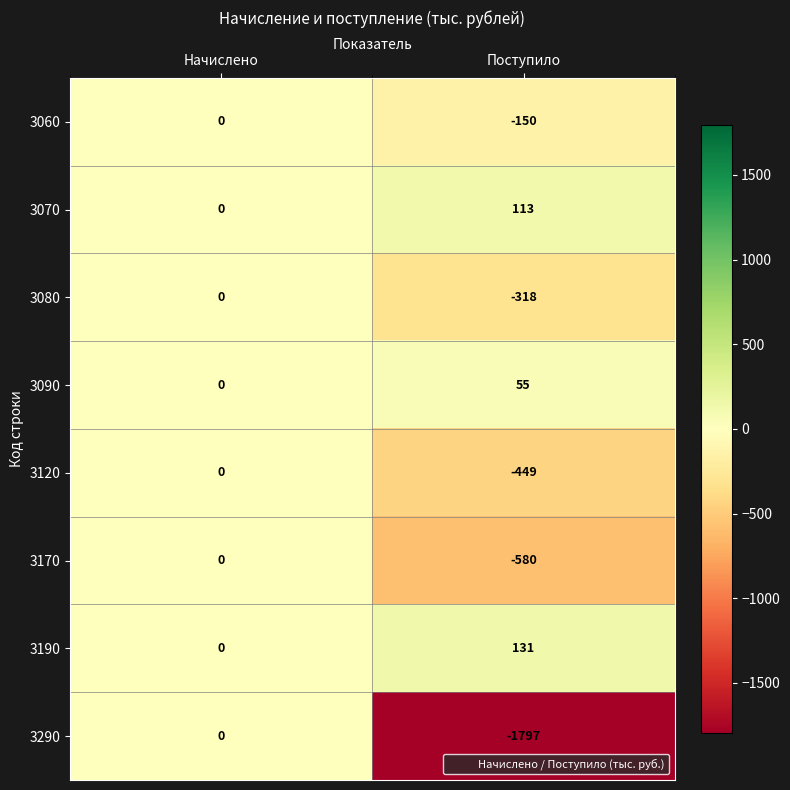

How many categories are shown in the chart?

2